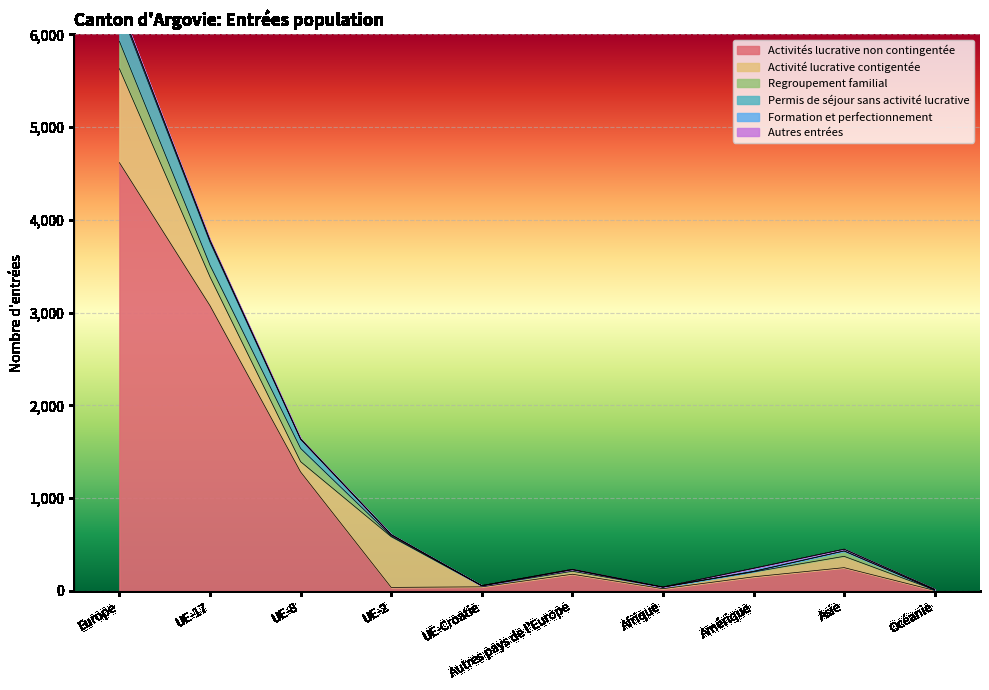

Which series ends up on top after the final intersection of Formation et perfectionnement and Activités lucrative non contingentée?

Formation et perfectionnement